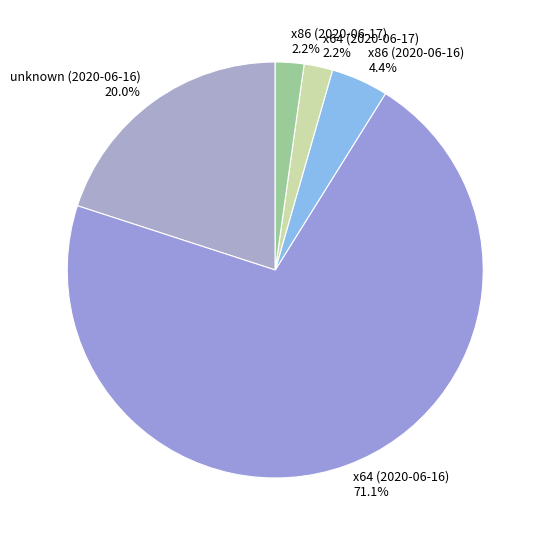

Which slice is the largest?

x64 (2020-06-16)